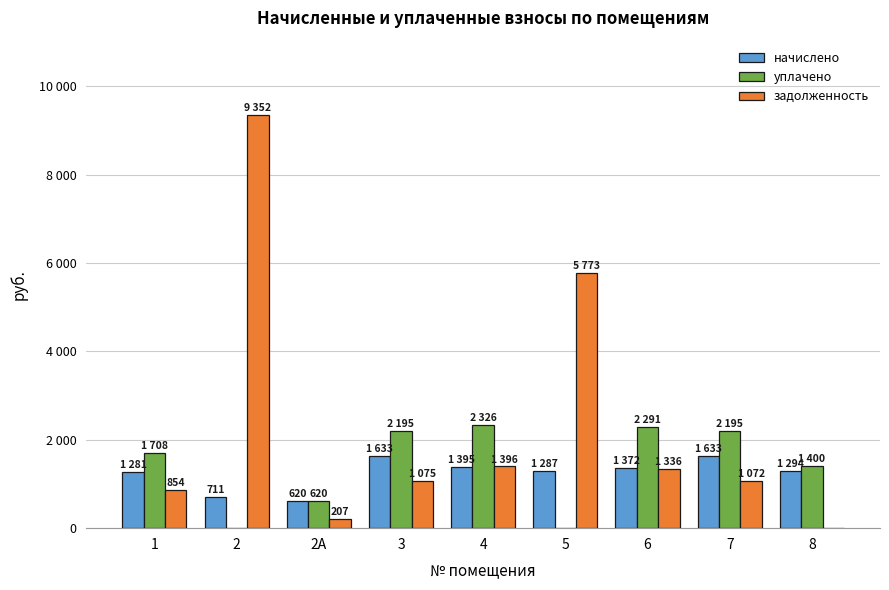

What is the sum of all начислено values?

11225.5